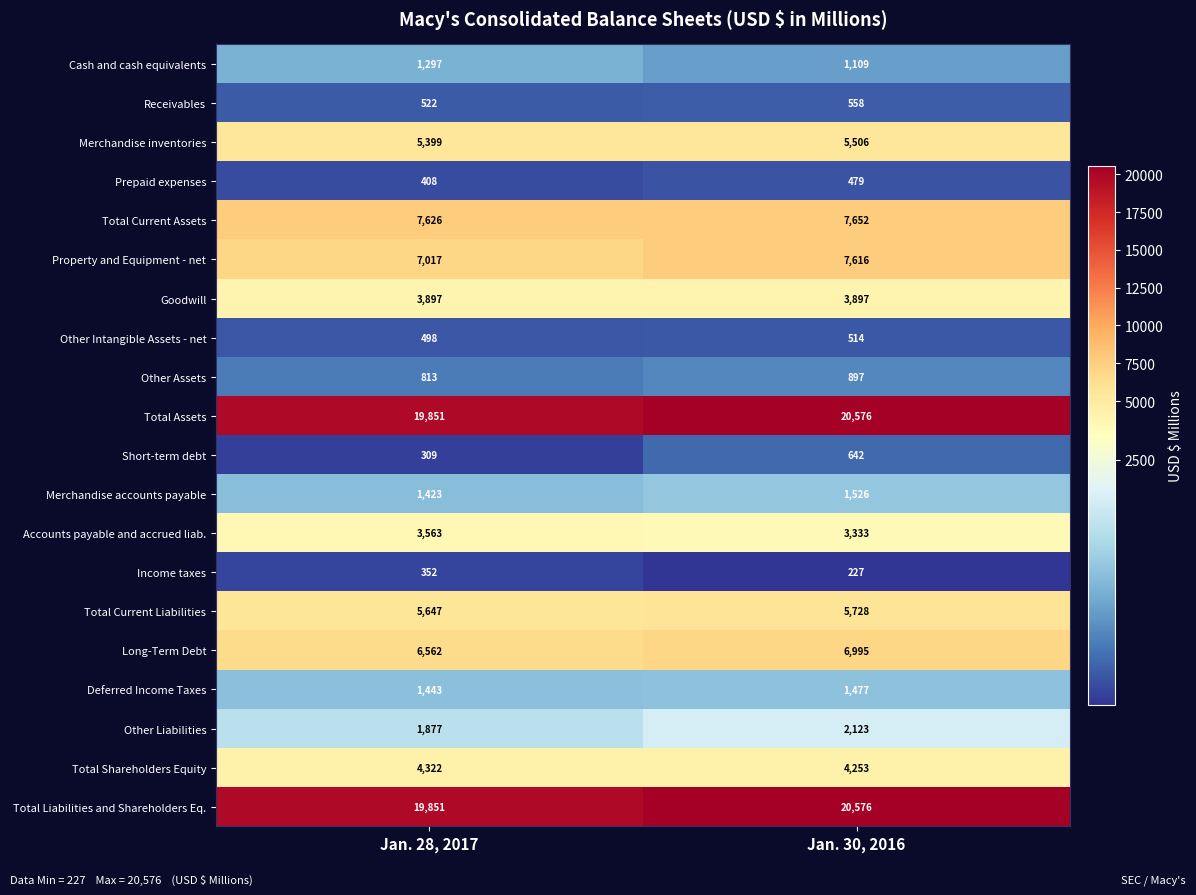

How many data points in Total Assets are less than 20576?

1